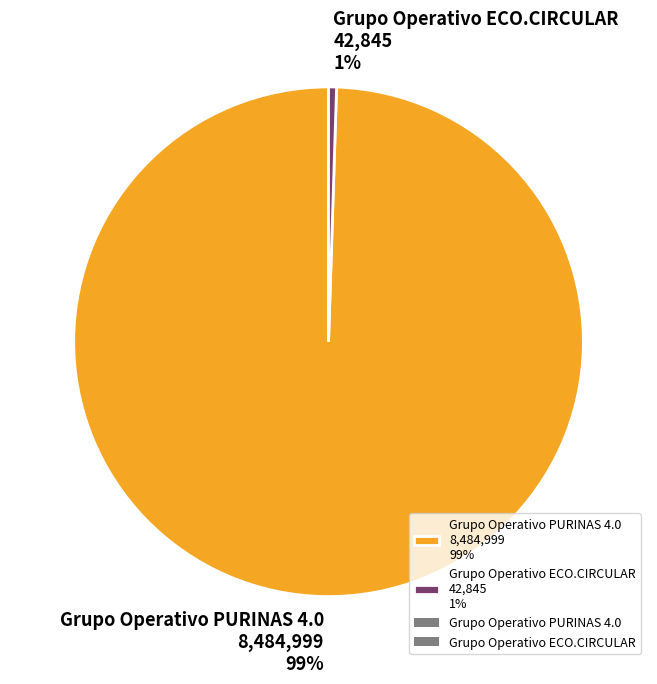

To the nearest percent, what portion does Grupo Operativo PURINAS 4.0 represent?

99%